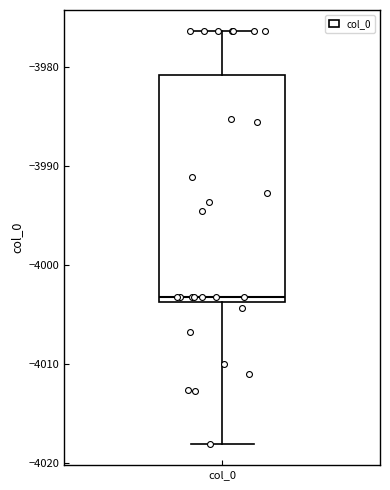

Transcribe this box plot: give where the median line is, the range the box spans, and where the two whiskers end, as read against the y-axis. The values are not printed on the chart, so give them approximately, as read against the axis.

median -4003, box -4004 to -3981, whiskers -4018 to -3976